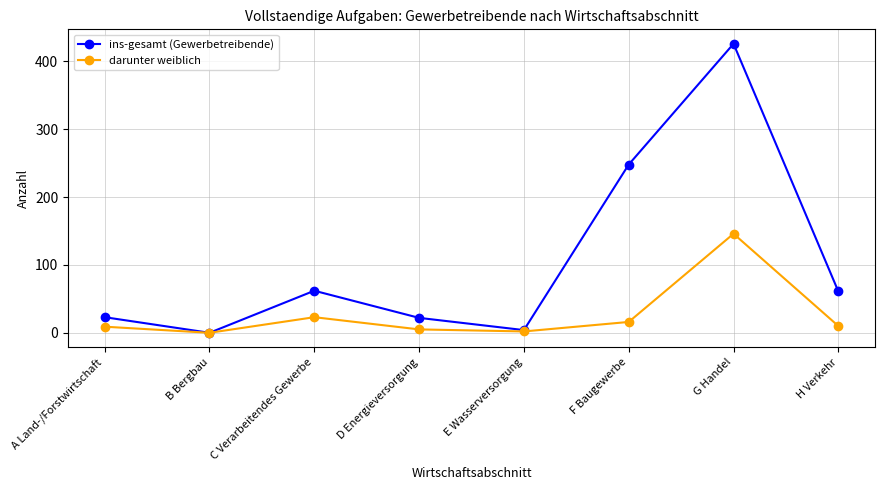

Where is the first local minimum for ins-gesamt (Gewerbetreibende)?

B Bergbau